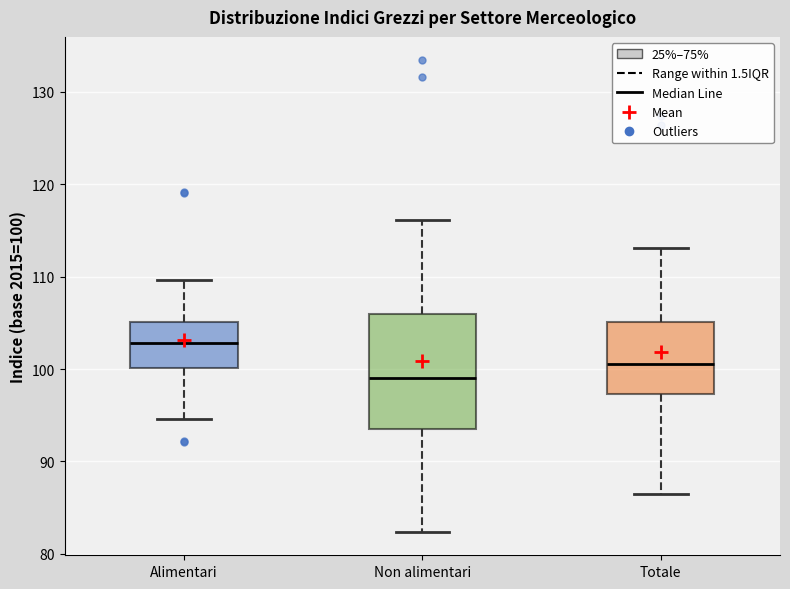

Which box's median line is the highest?

Alimentari